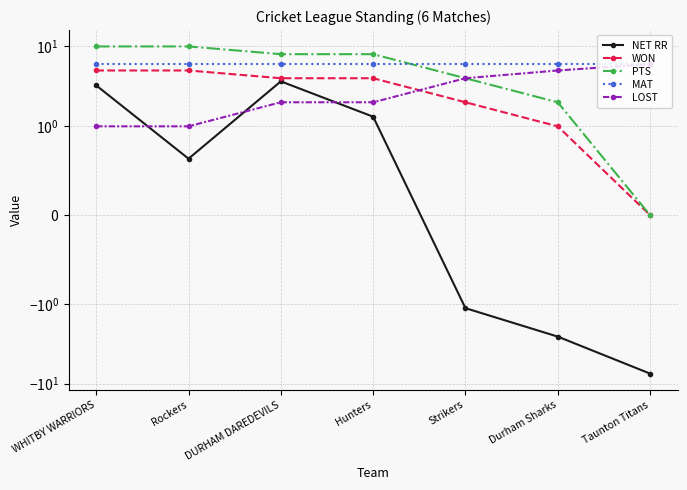

What is the total value across all series at Rockers?

22.6